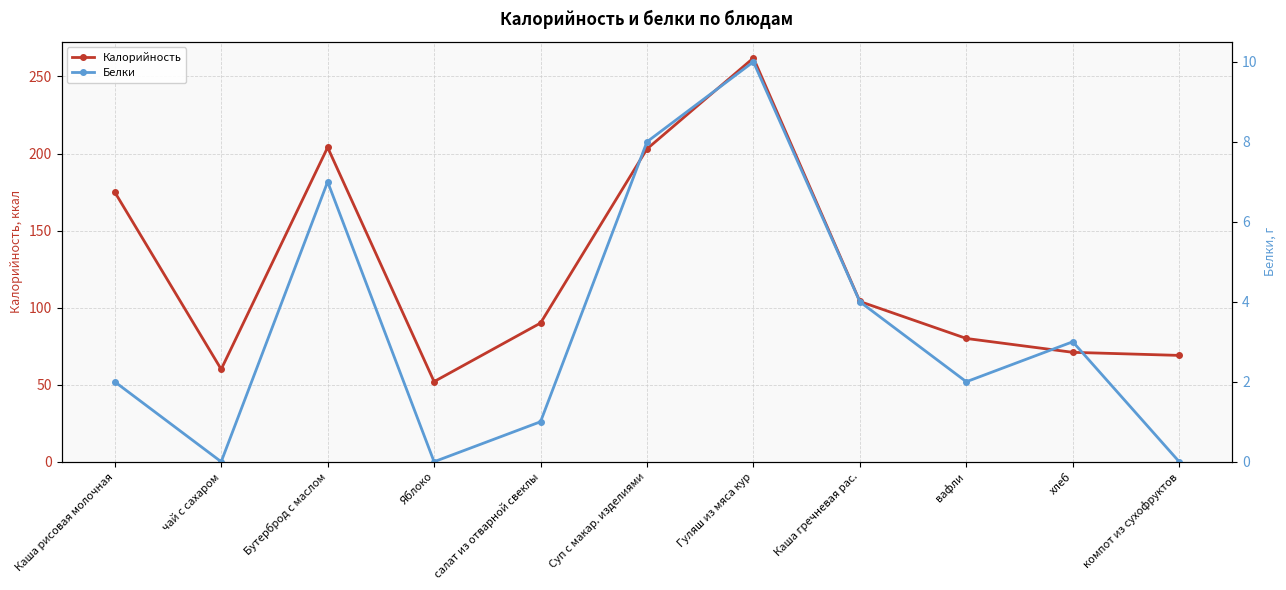

At which label does Калорийность first exceed 90?

Каша рисовая молочная